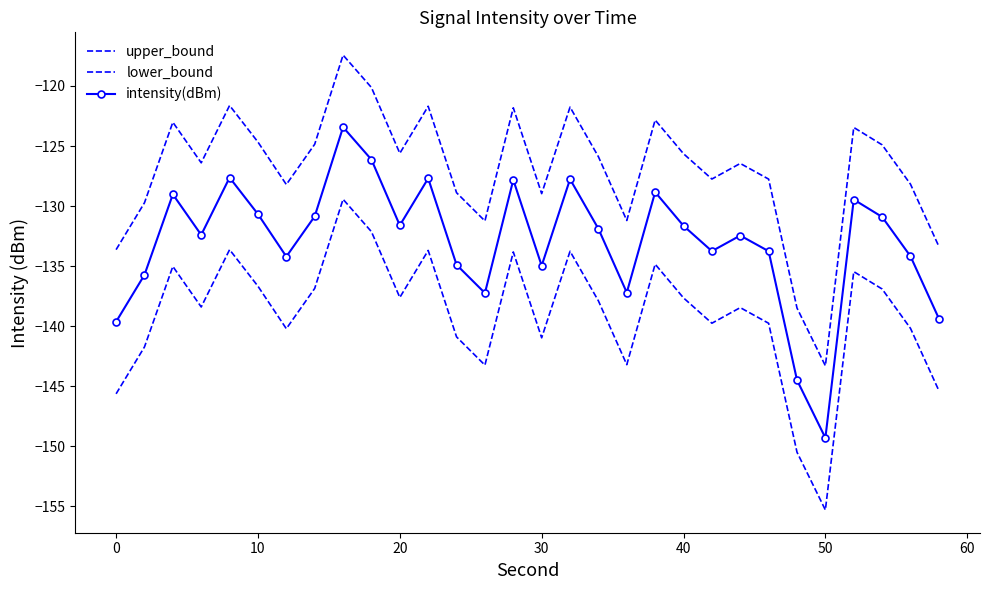

What is the minimum value shown in the chart?

-155.3